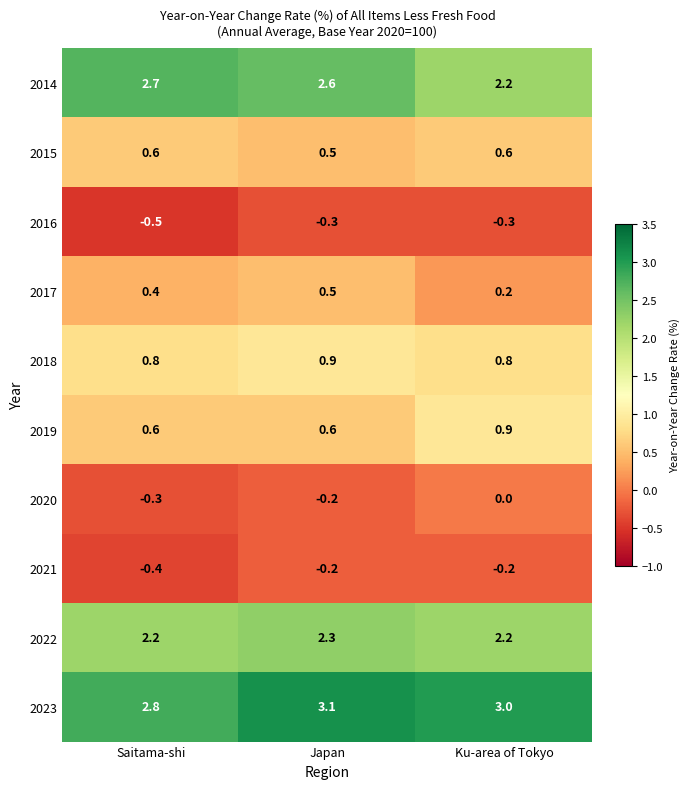

The value of 2022 at Saitama-shi is 0.6. True or false?

False